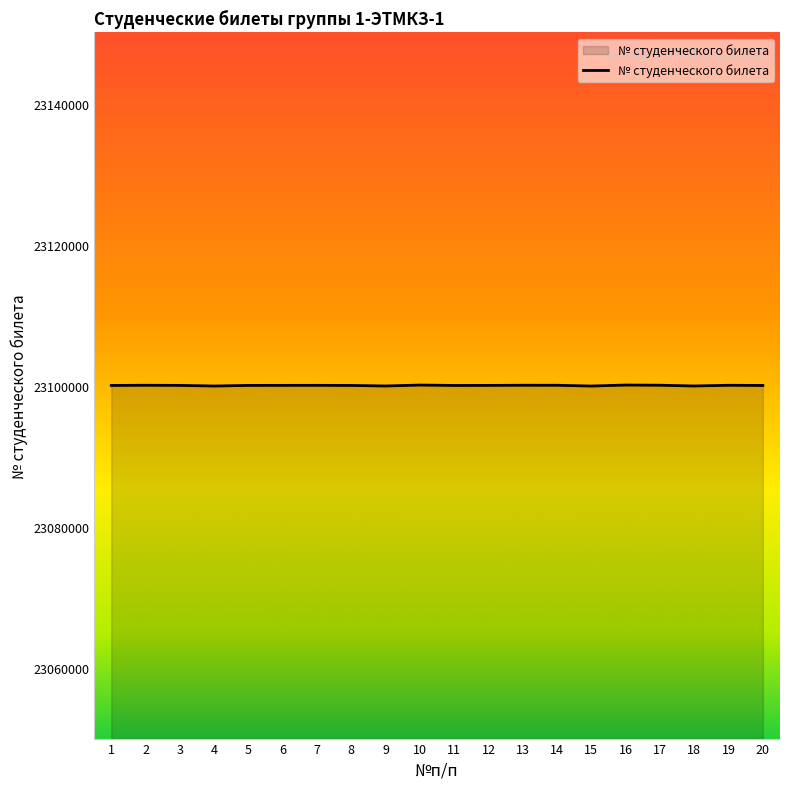

What is the difference between the second highest and second lowest values?

137